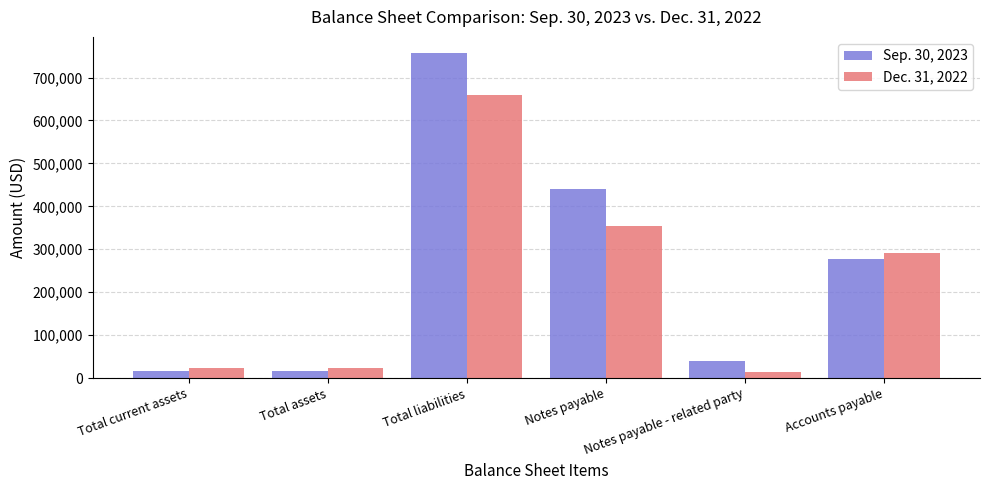

List the series in order of their overall mean, lowest first.

Dec. 31, 2022, Sep. 30, 2023